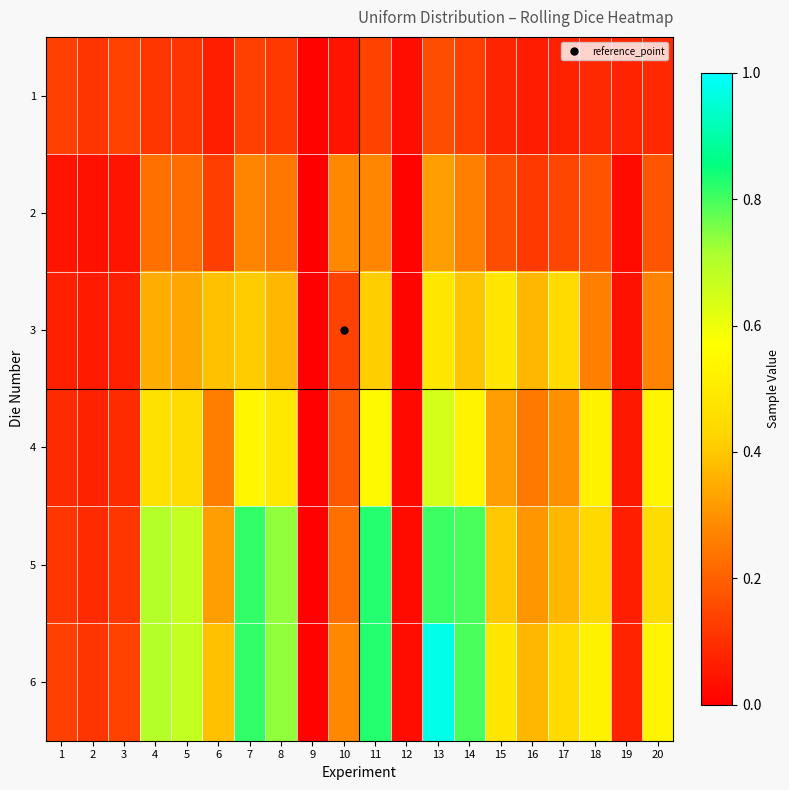

What is the spread (max minus min) of values at 16?

0.3